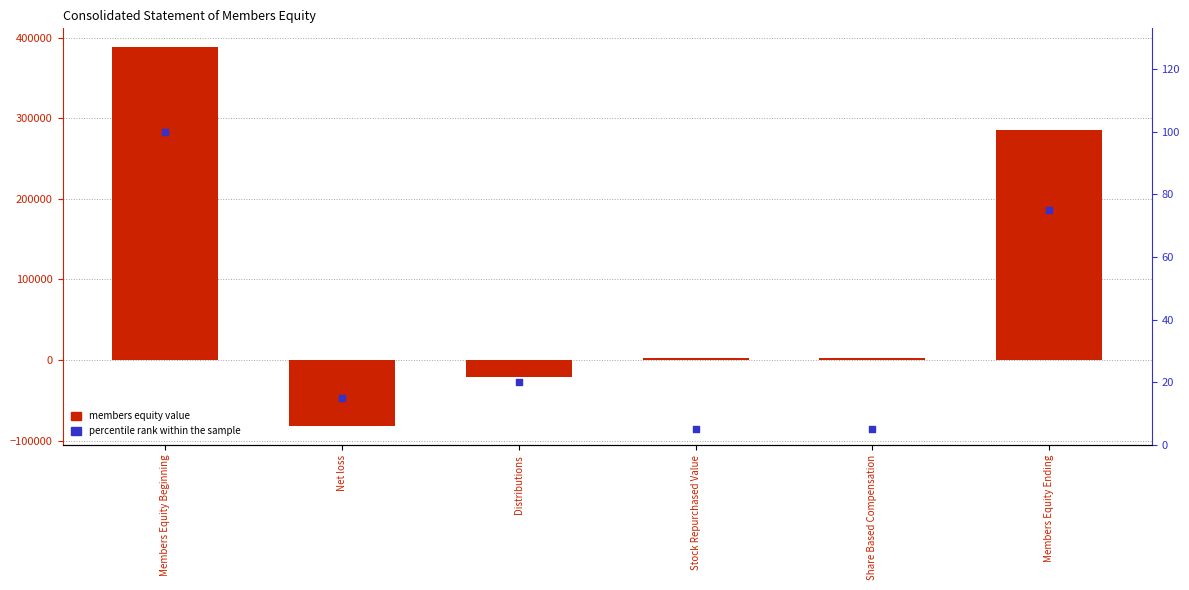

Which series has the largest Y range (max minus min)?

members equity value